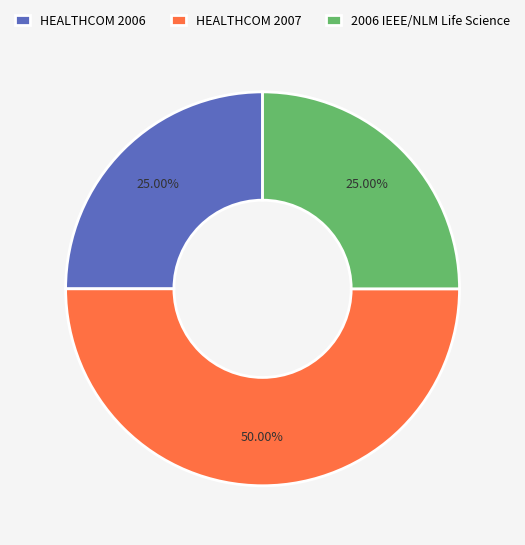

What portion of the pie excludes 2006 IEEE/NLM Life Science?

75.0%